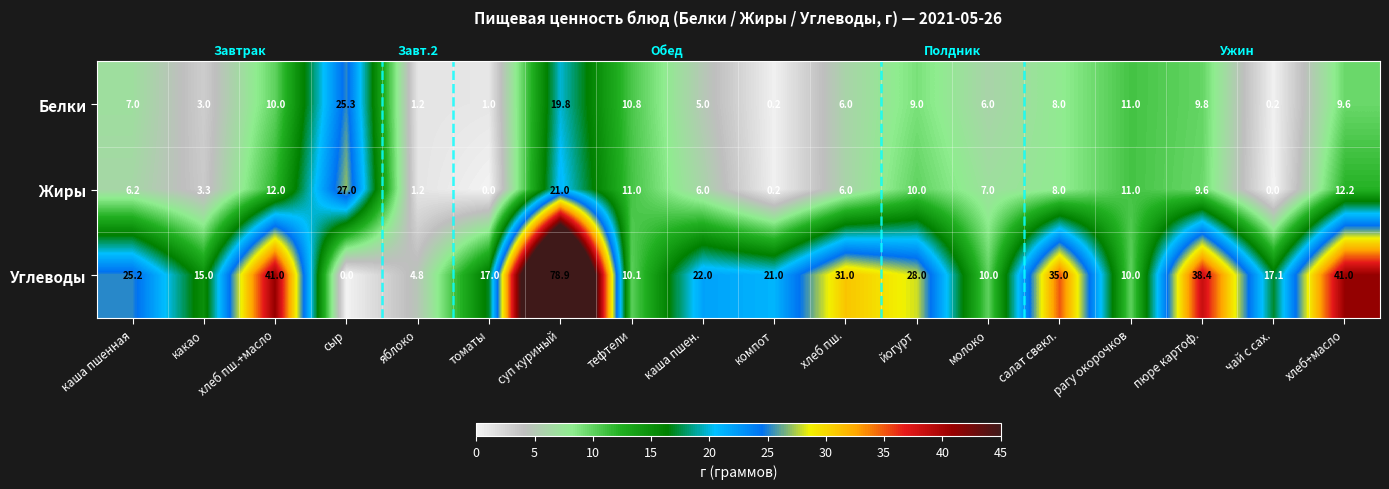

Which category has the highest value across all series?

суп куриный